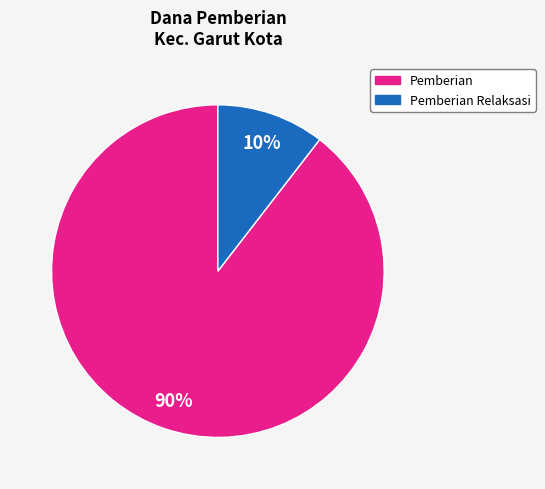

How many slices are in this pie chart?

2